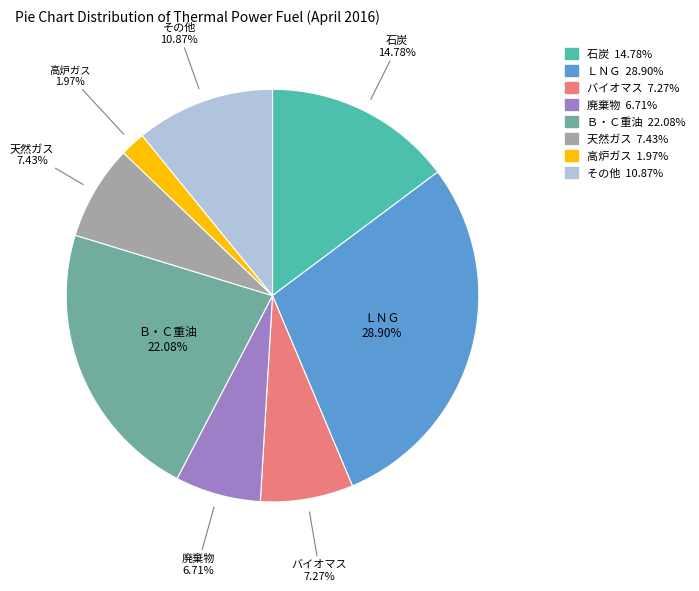

Which has a higher value, その他 or 廃棄物?

その他